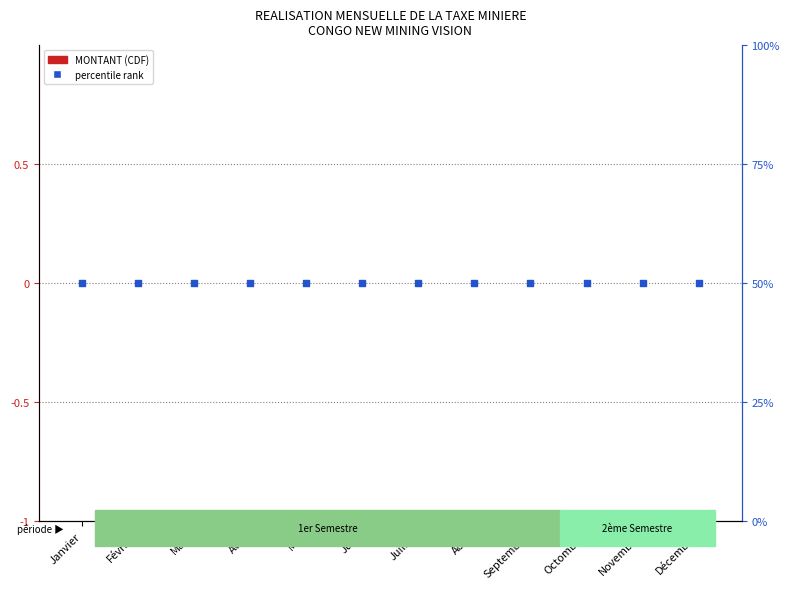

At how many categories does at least one series exceed 0?

12